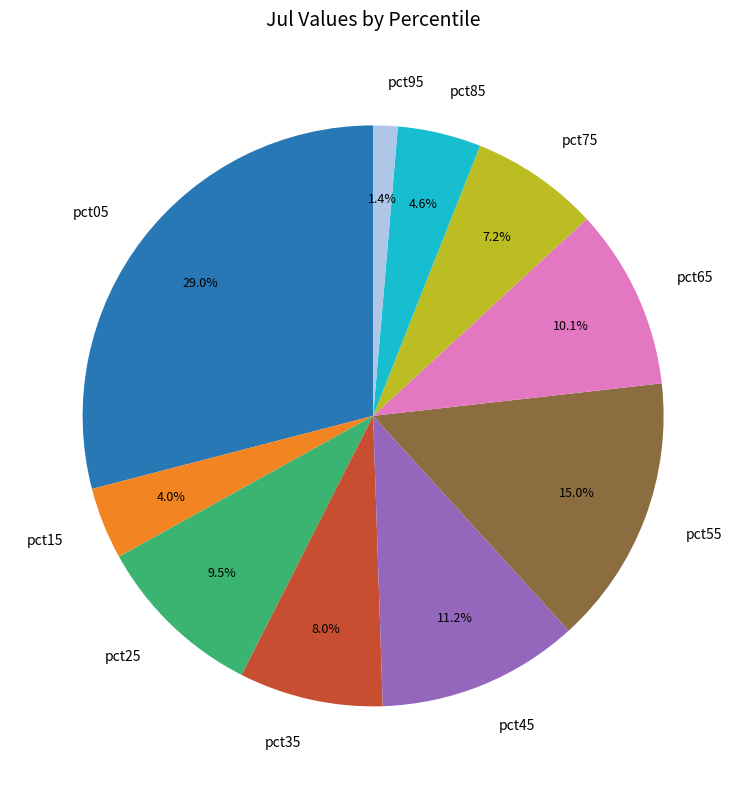

Count the number of slices in the pie.

10